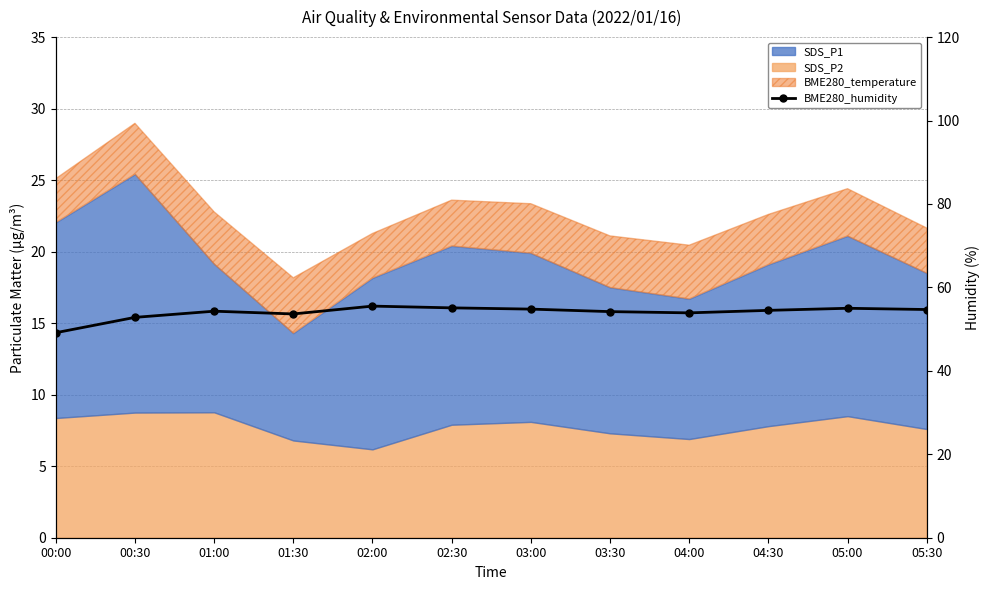

What is the change in value from 05:00 to 05:30?

-0.3